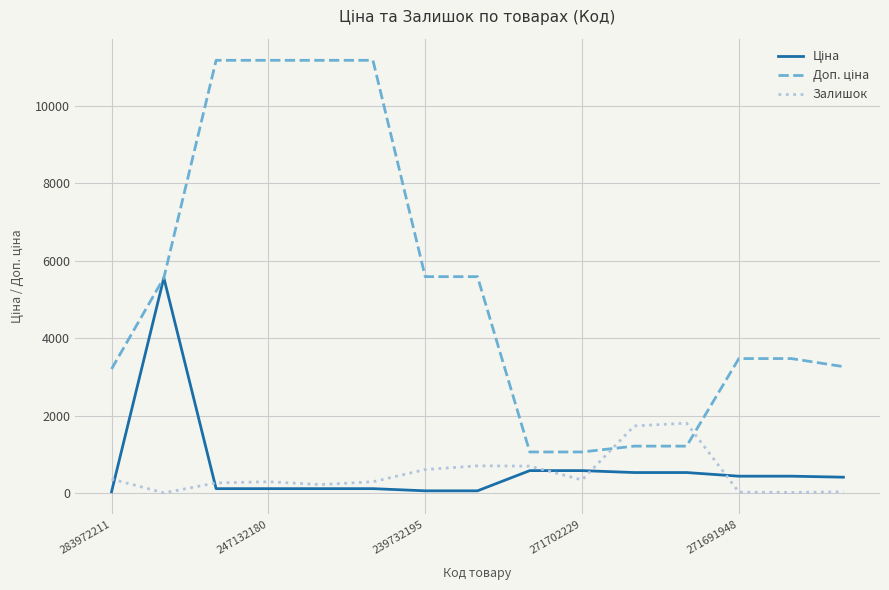

What is the greatest value displayed?

11182.0